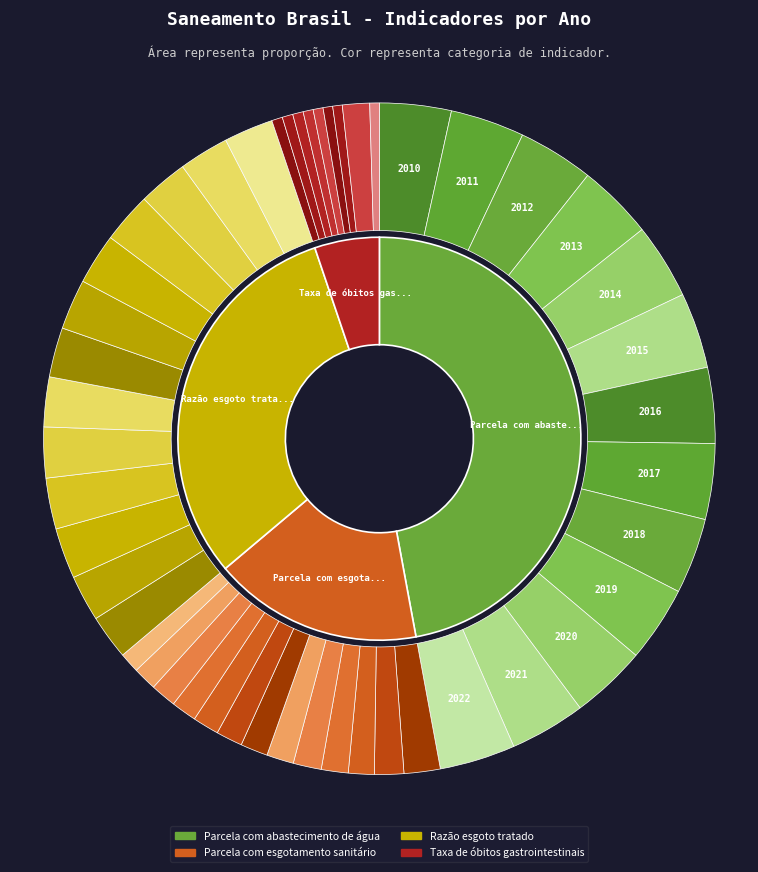

True or false: 2020 accounts for 8% of the total.

True